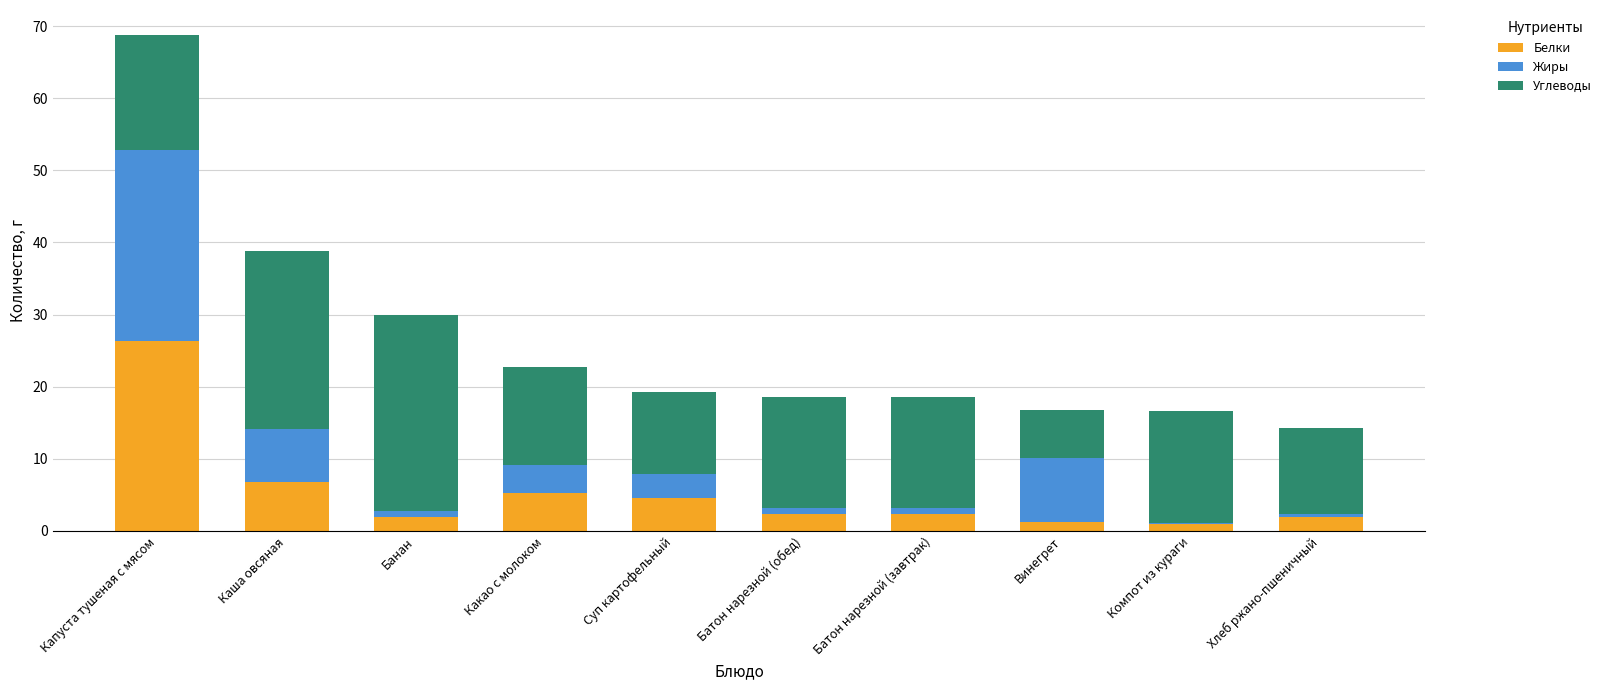

The value of Белки at Суп картофельный is 2.4. True or false?

False